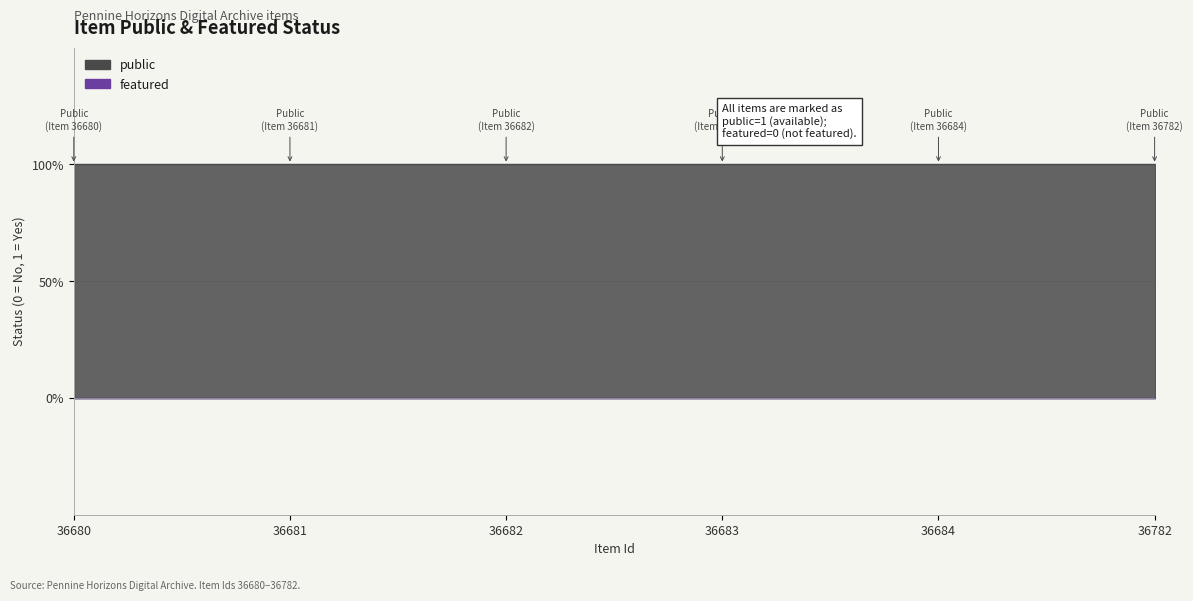

How many lines are shown in the chart?

2